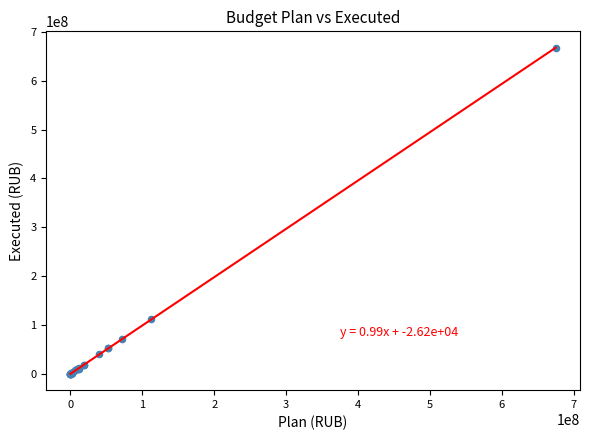

What Y value in the scatter plot is closest to 333847436?

111289830.7